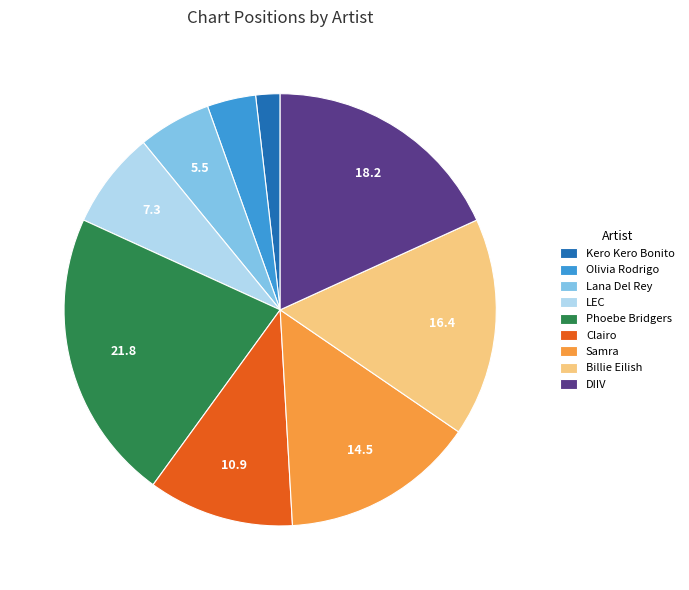

Combined, do Billie Eilish and Clairo account for over 50%?

No